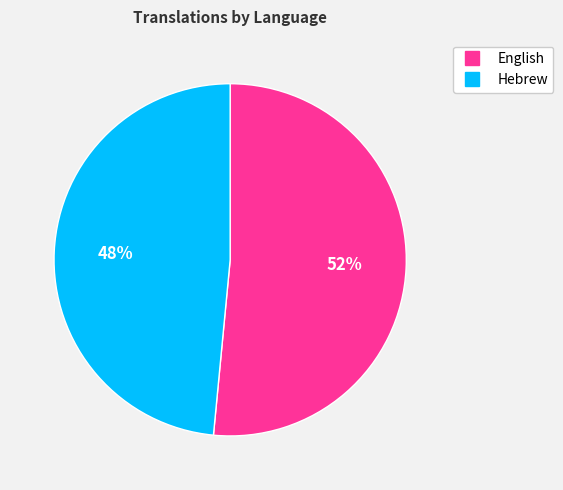

Between English and Hebrew, which is larger?

English